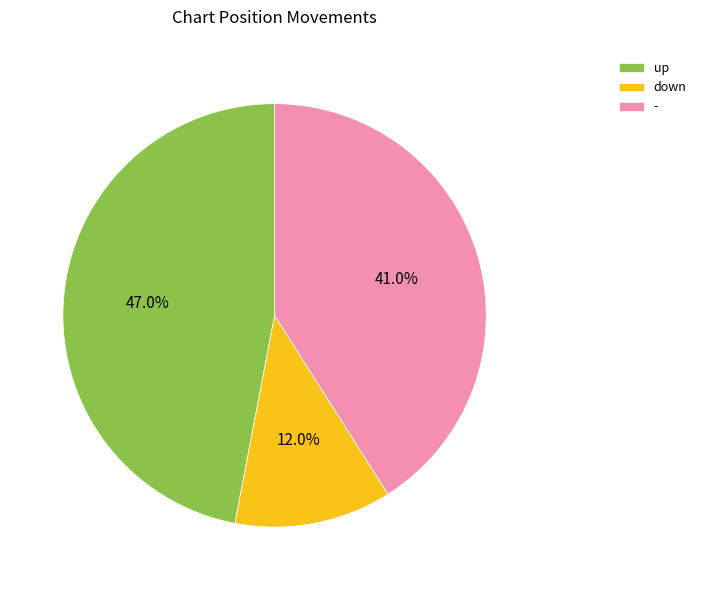

Combined, what portion of the pie is down and -?

53.0%